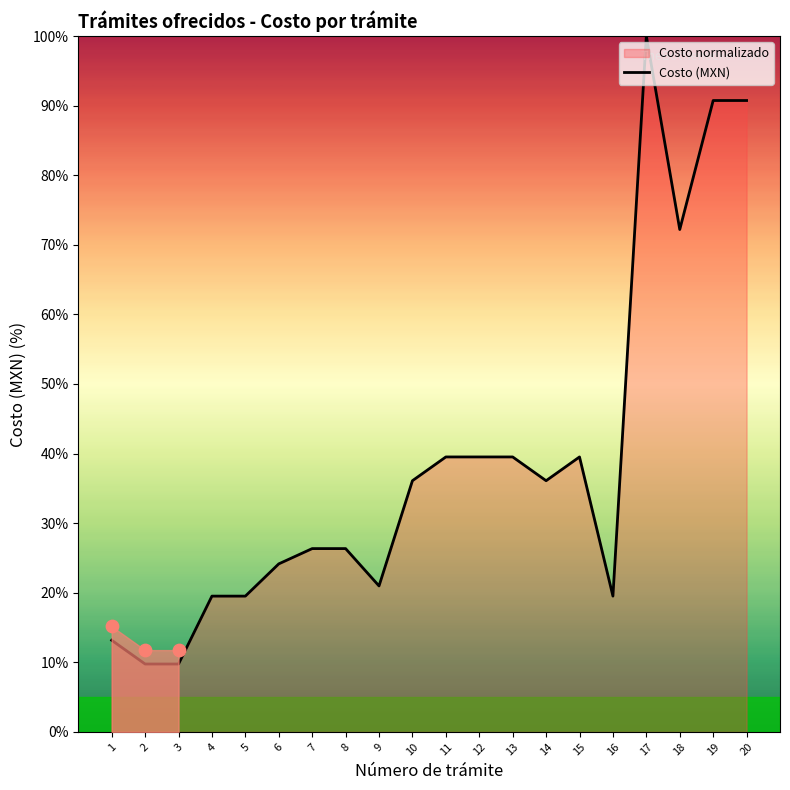

Approximately how many times larger is the value at 14 compared to 7?

1.4